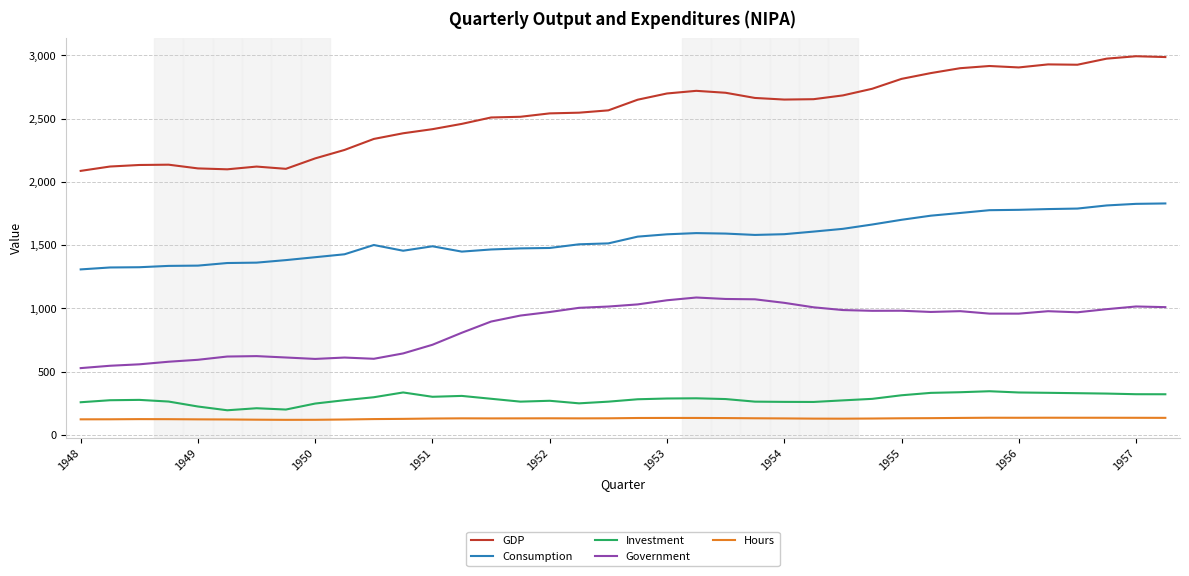

True or false: Consumption and Hours intersect in this chart.

False